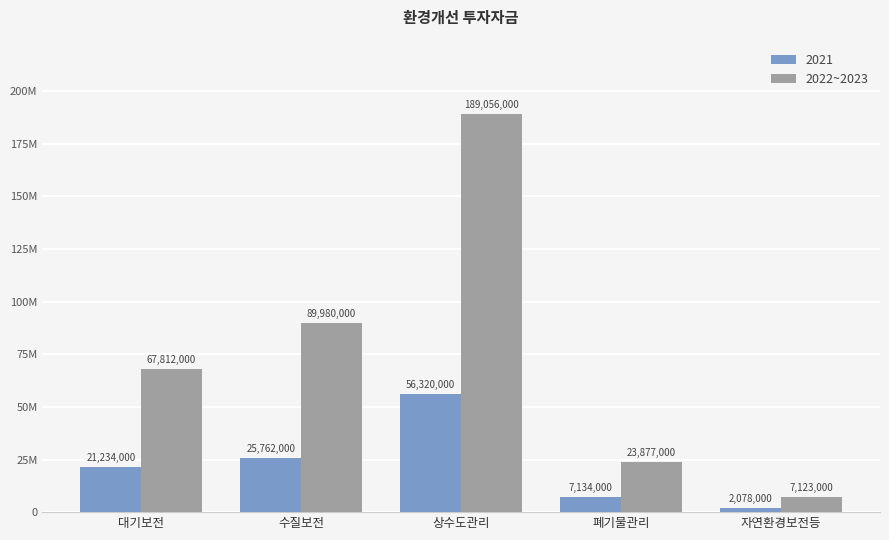

Does the chart contain stacked bars?

No